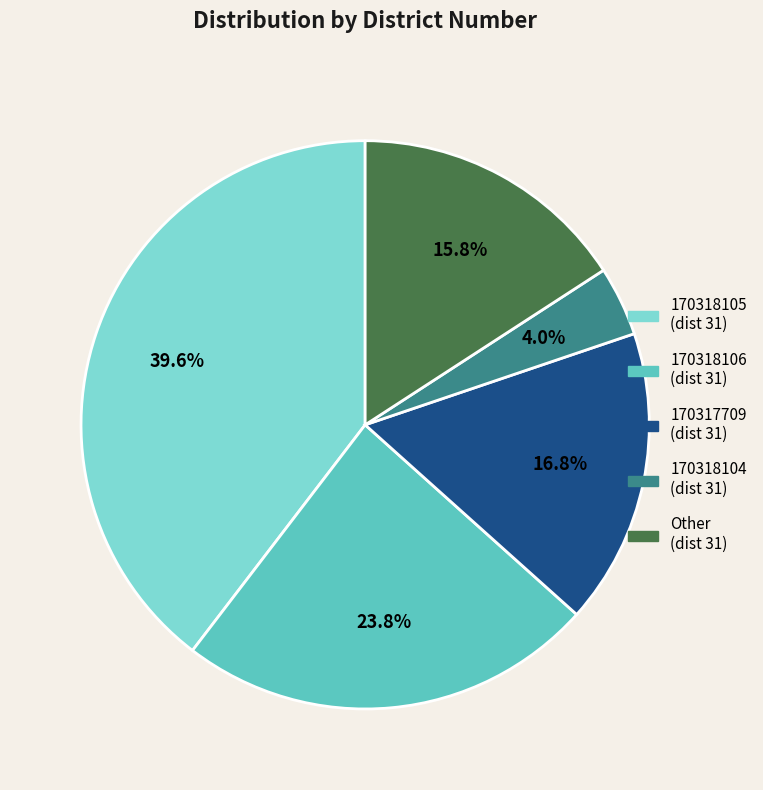

Is there a majority slice in this chart?

No